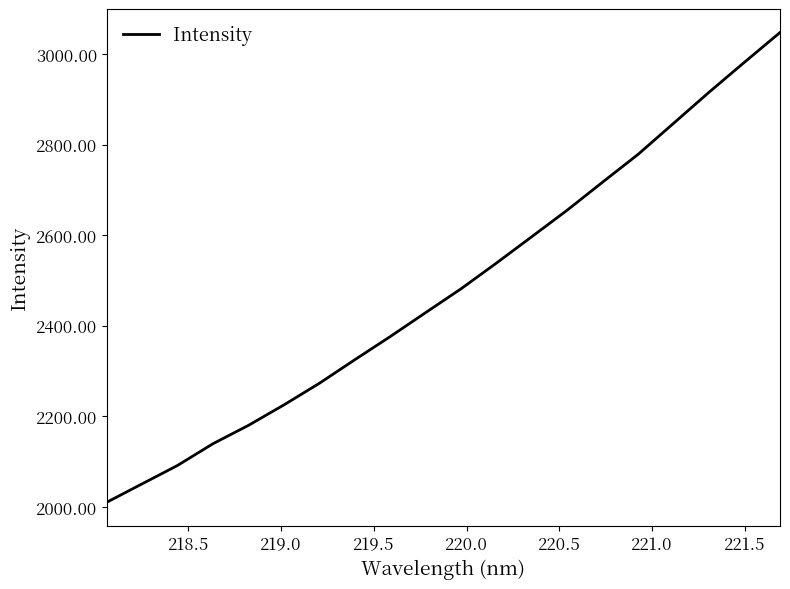

Does the chart have visible grid lines?

No